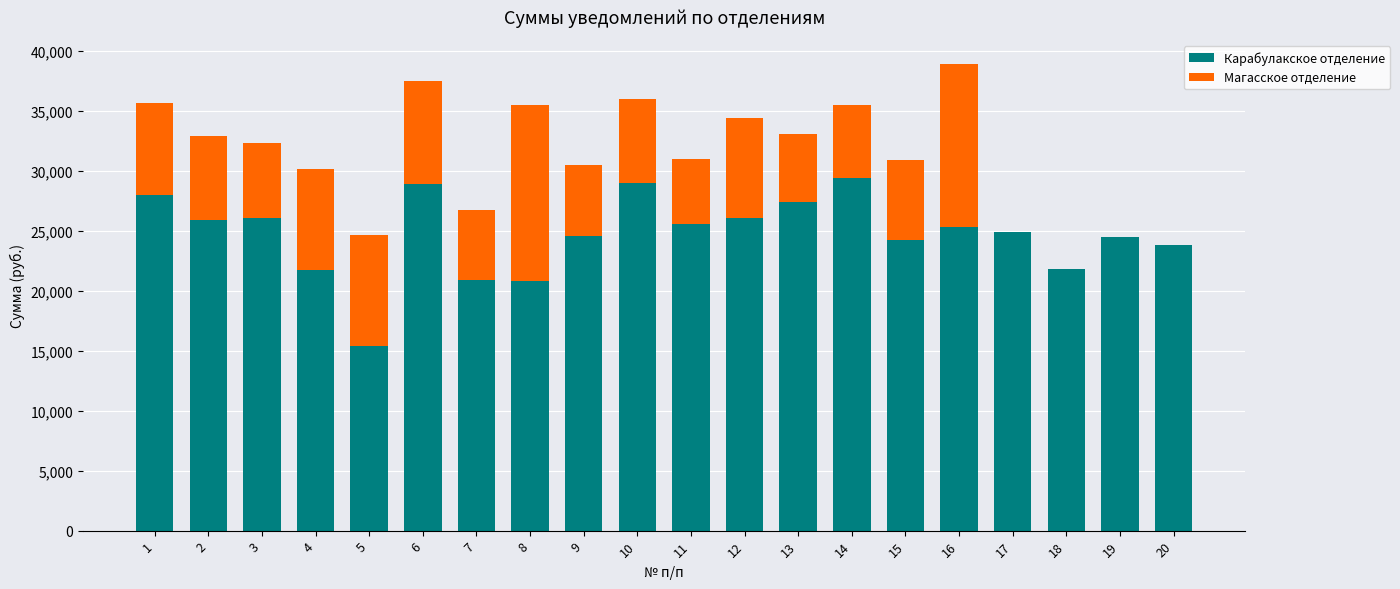

What is the sum of the Карабулакское отделение values at 12 and 3?

52094.9